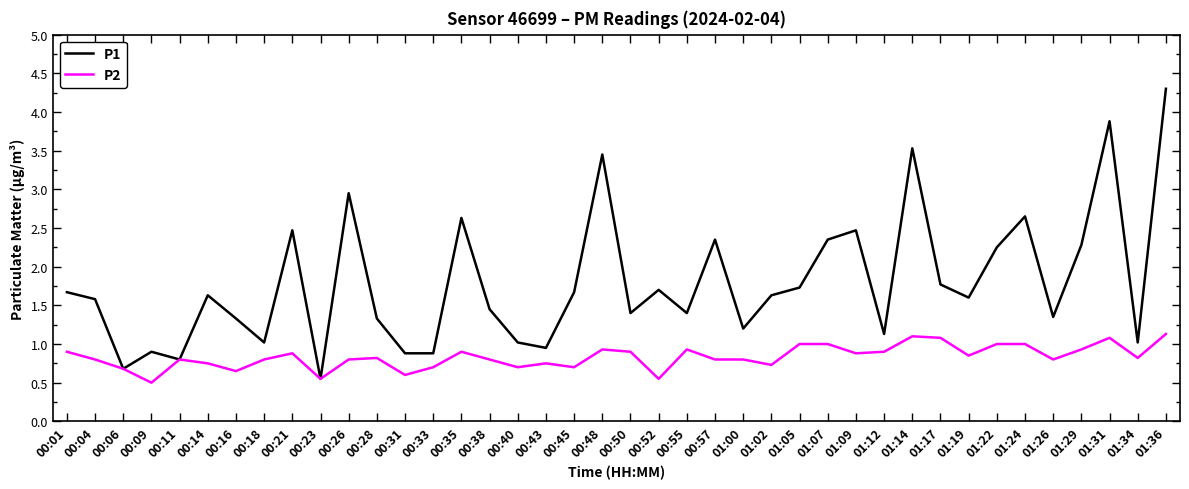

What is the total value across all series at 01:29?

3.2